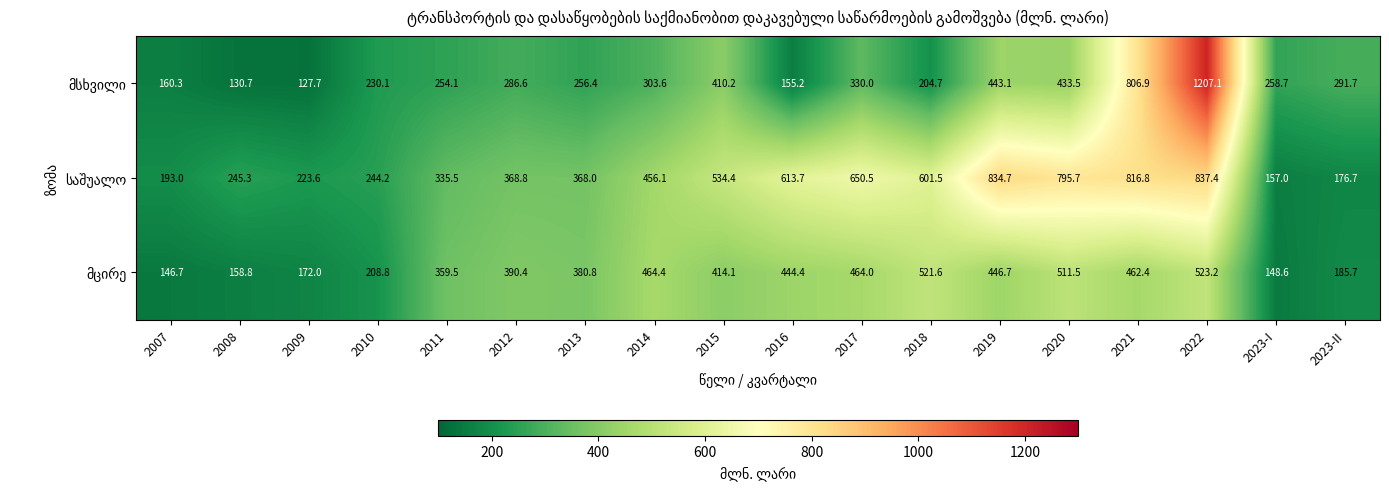

What is the spread (max minus min) of values at 2014?

160.8